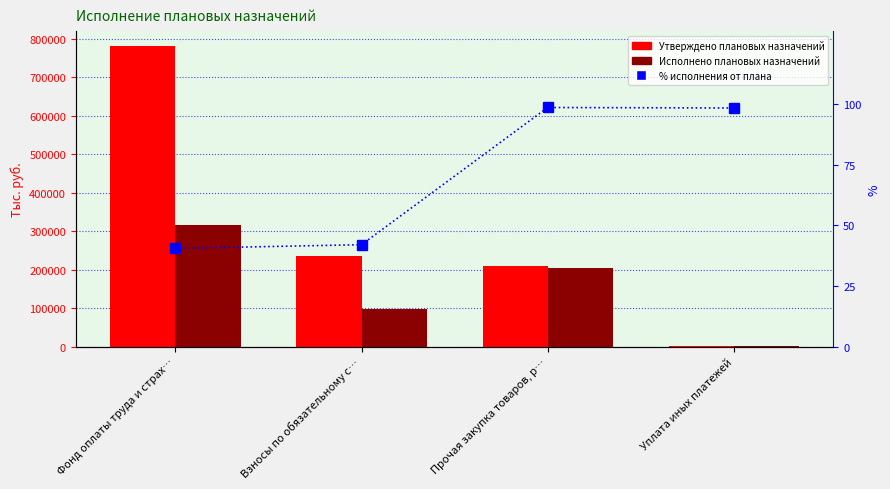

Between Фонд оплаты труда и страх… and Прочая закупка товаров, р…, which is larger?

Фонд оплаты труда и страх…